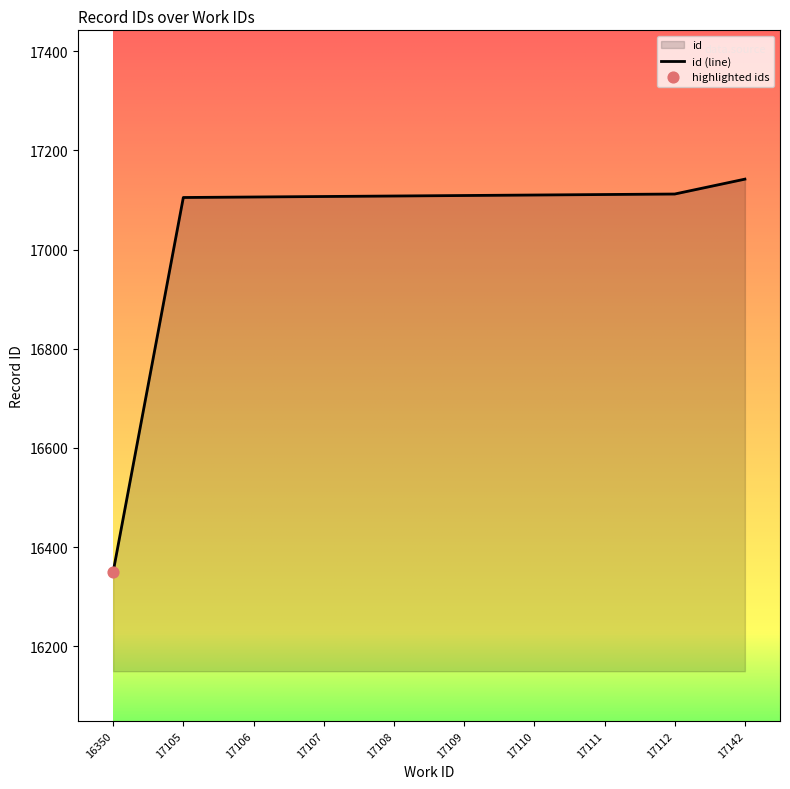

What is the change in value from 16350 to 17107?

+757